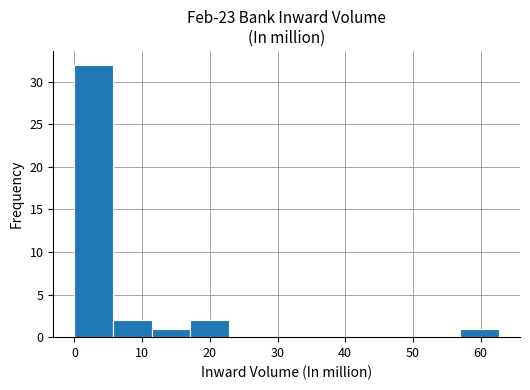

Which range on the x-axis has the tallest bar?

0 to 6